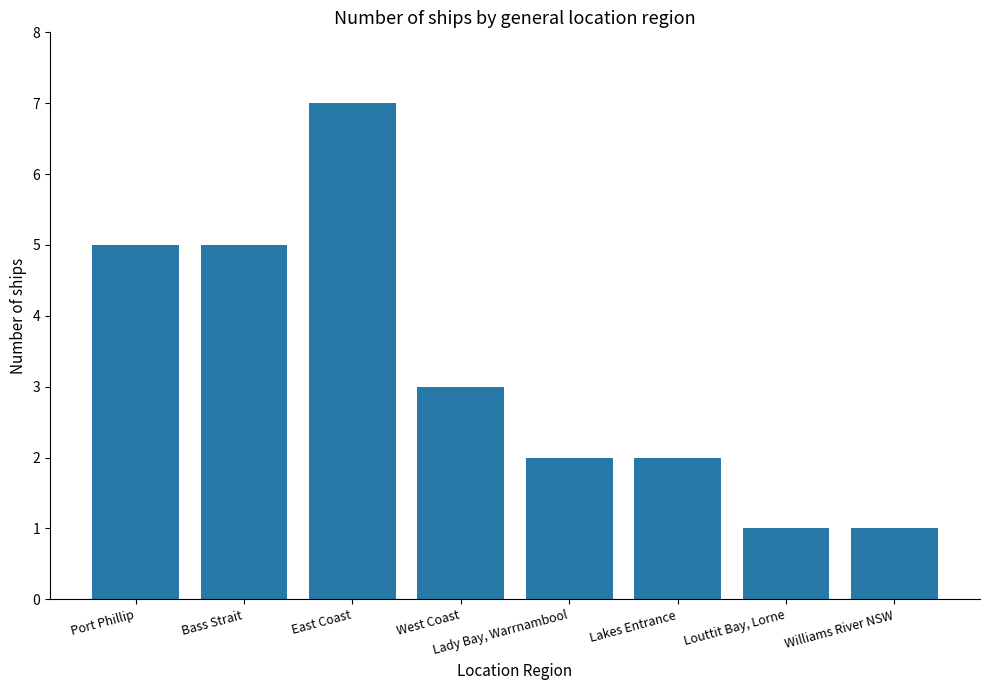

Count the values in the range 2 to 5.

5